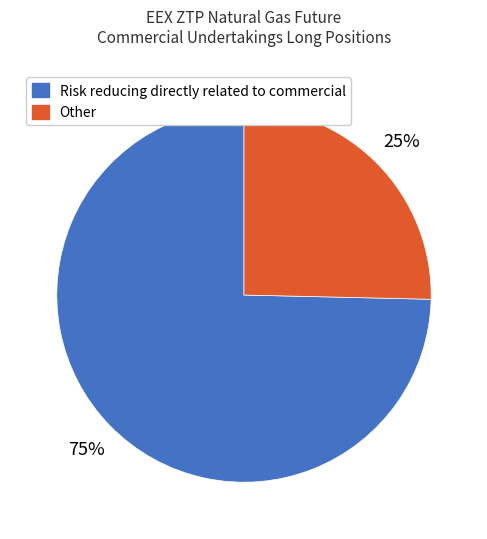

To the nearest percent, what is the average slice percentage?

50%